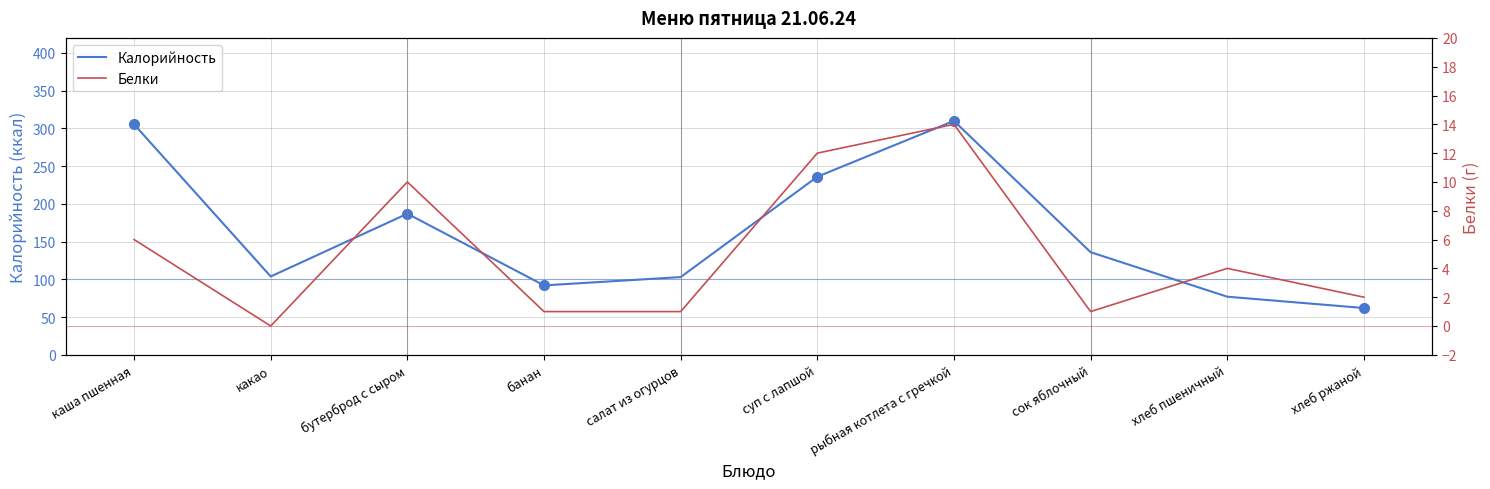

Reading left to right, list all the values displayed in this chart.

Калорийность: каша пшенная=305.4	какао=103.8	бутерброд с сыром=187.0	банан=92.0	салат из огурцов=103.0	суп с лапшой=236.0	рыбная котлета с гречкой=310.0	сок яблочный=136.0	хлеб пшеничный=77.0	хлеб ржаной=62.0
Белки: каша пшенная=6.0	какао=0.0	бутерброд с сыром=10.0	банан=1.0	салат из огурцов=1.0	суп с лапшой=12.0	рыбная котлета с гречкой=14.0	сок яблочный=1.0	хлеб пшеничный=4.0	хлеб ржаной=2.0